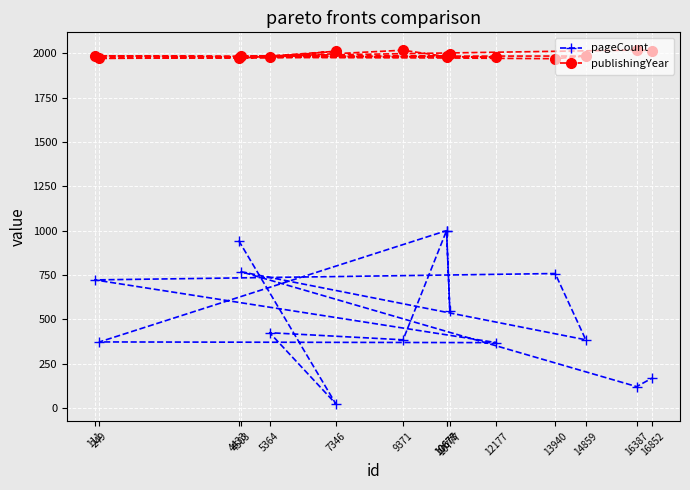

What are all the series names shown in the legend?

pageCount, publishingYear